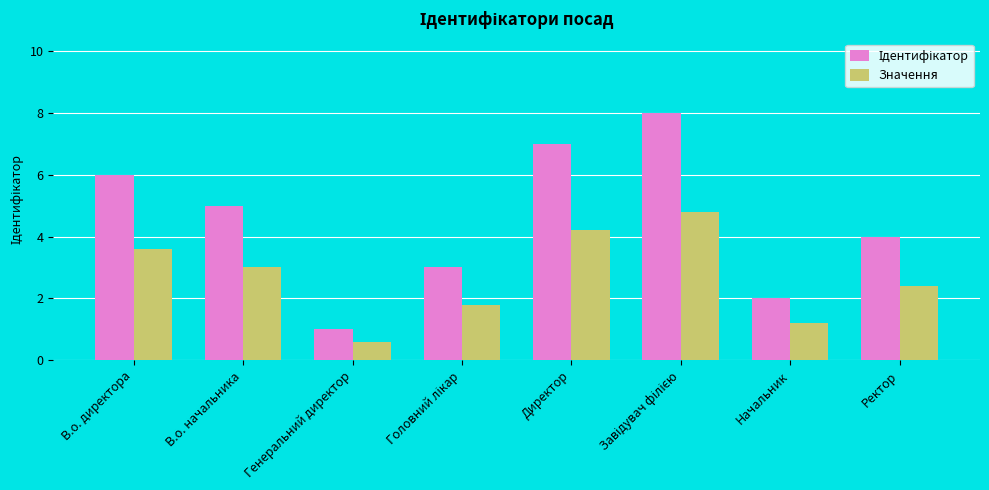

True or false: Значення has a value of 2.2 at Директор.

False